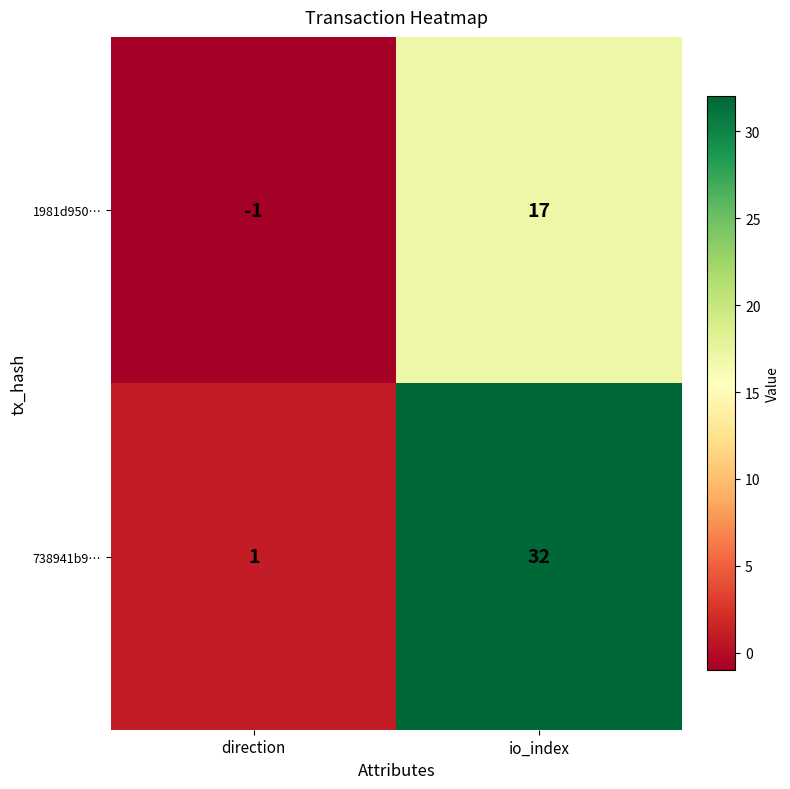

Count the number of data series in this chart.

2